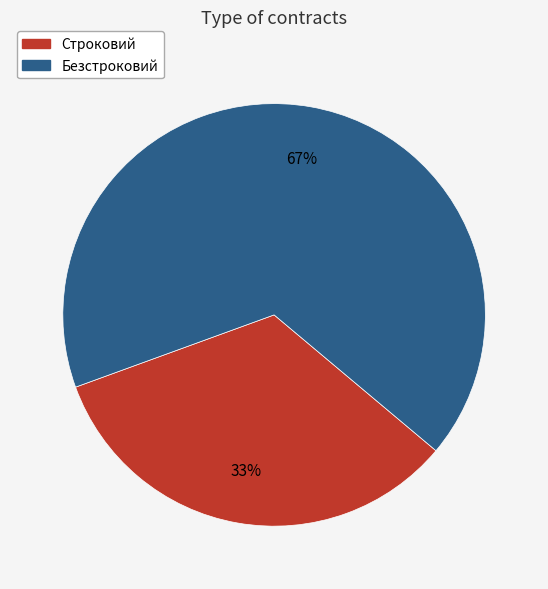

How many slices are in this pie chart?

2